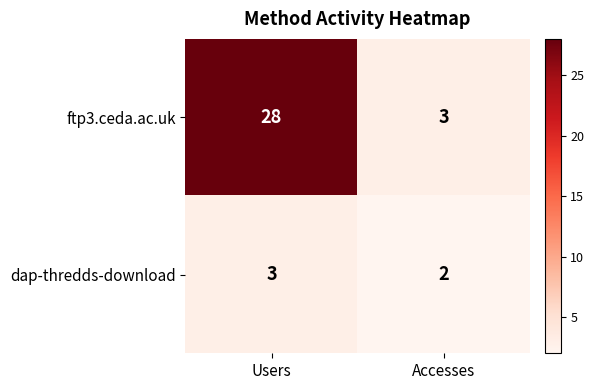

What is the average value of the ftp3.ceda.ac.uk series?

16